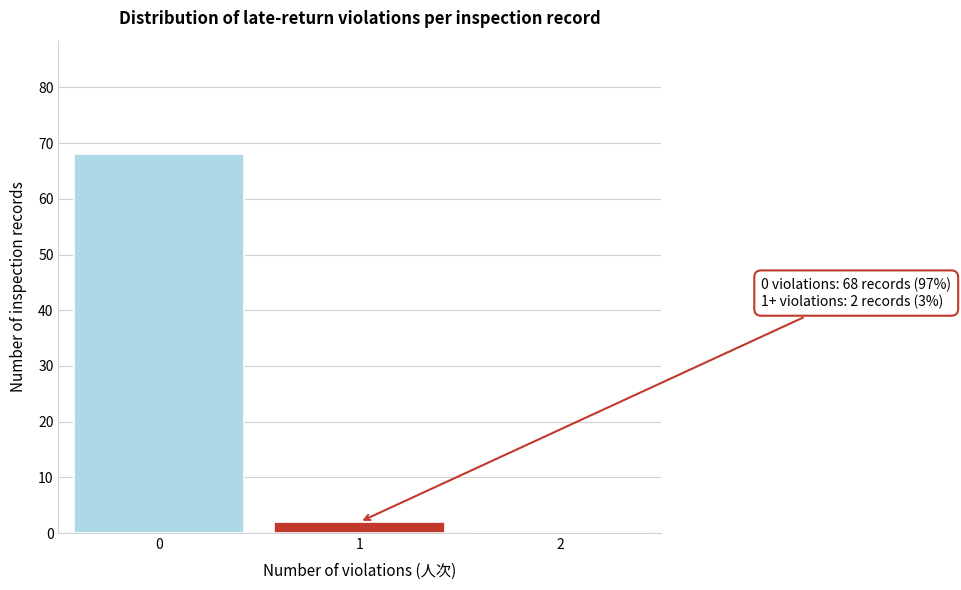

Reading left to right, list all the values displayed in this chart.

0=68	1=2	2=0